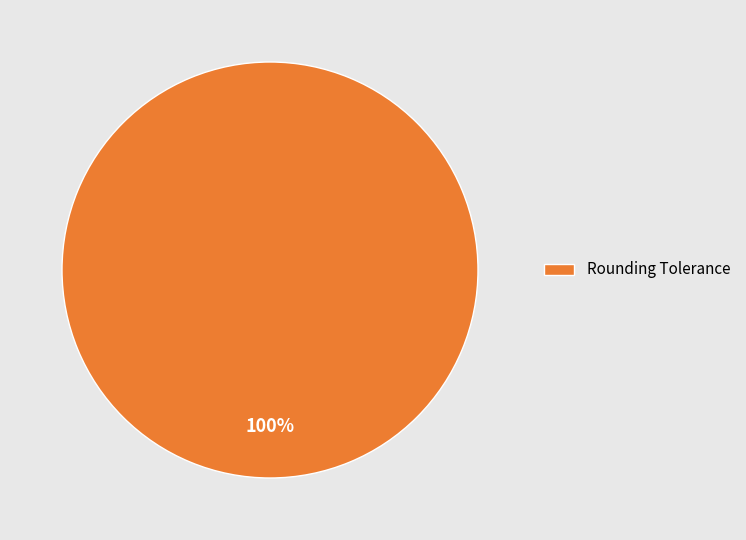

To the nearest percent, what percentage of the pie is Rounding Tolerance?

100%